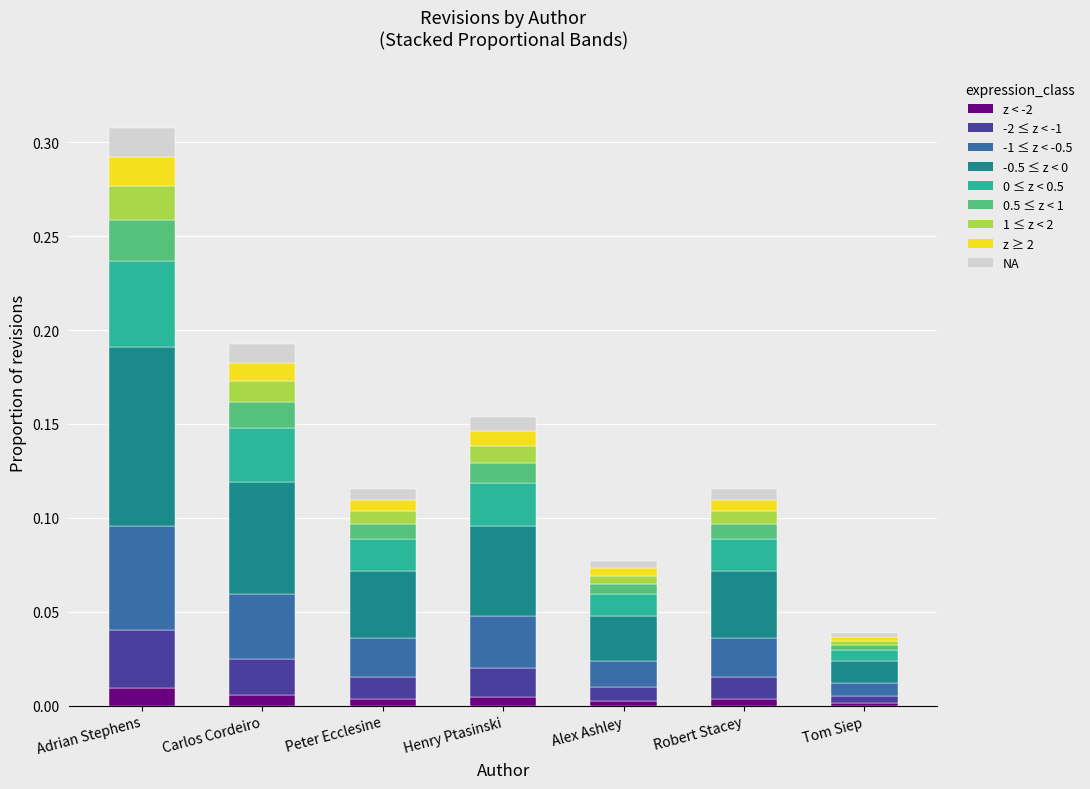

At which category is the sum across all series the highest?

Adrian Stephens